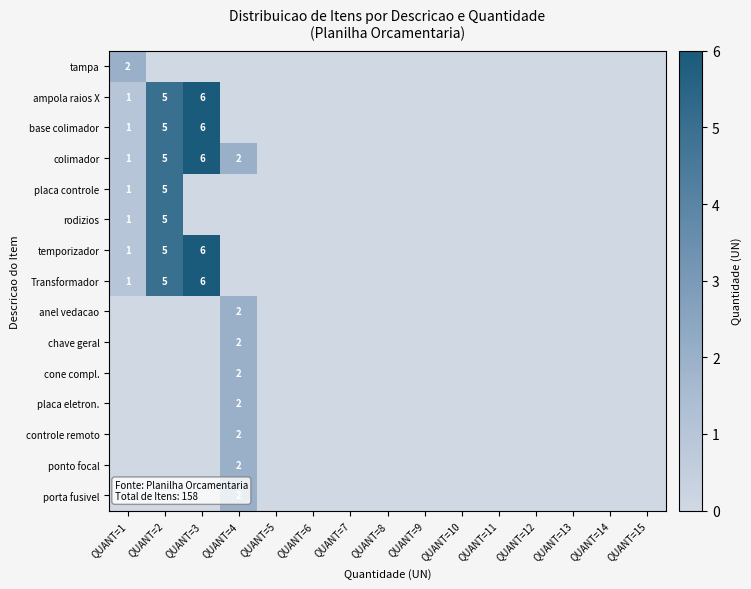

List the series in order of their peak value, lowest first.

tampa, anel vedacao, chave geral, cone compl., placa eletron., controle remoto, ponto focal, porta fusivel, placa controle, rodizios, ampola raios X, base colimador, colimador, temporizador, Transformador